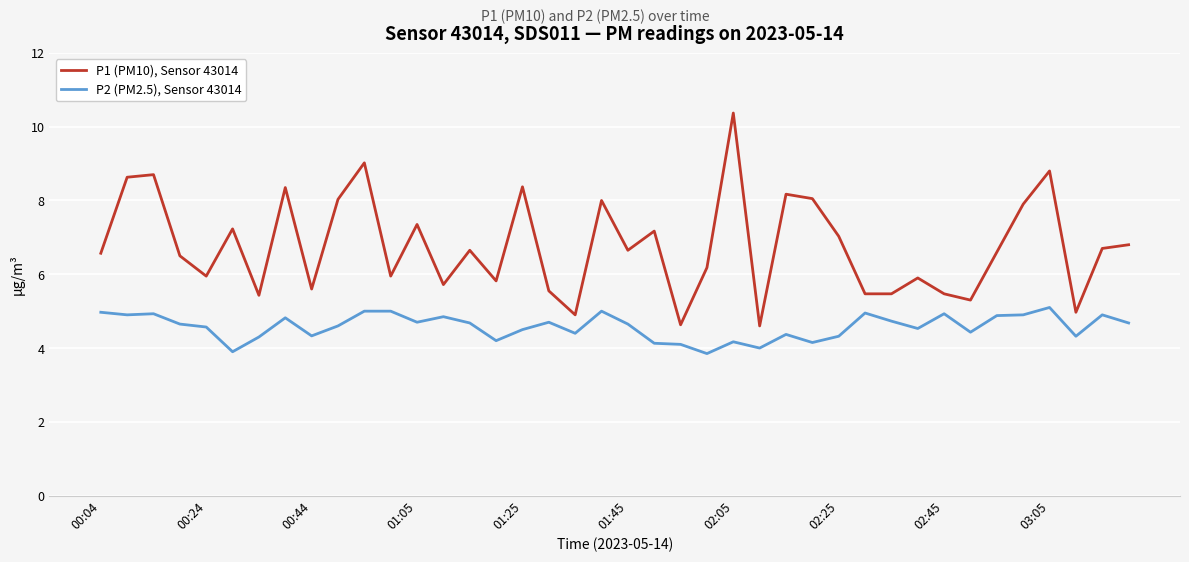

What are all the series names shown in the legend?

P1 (PM10), Sensor 43014, P2 (PM2.5), Sensor 43014